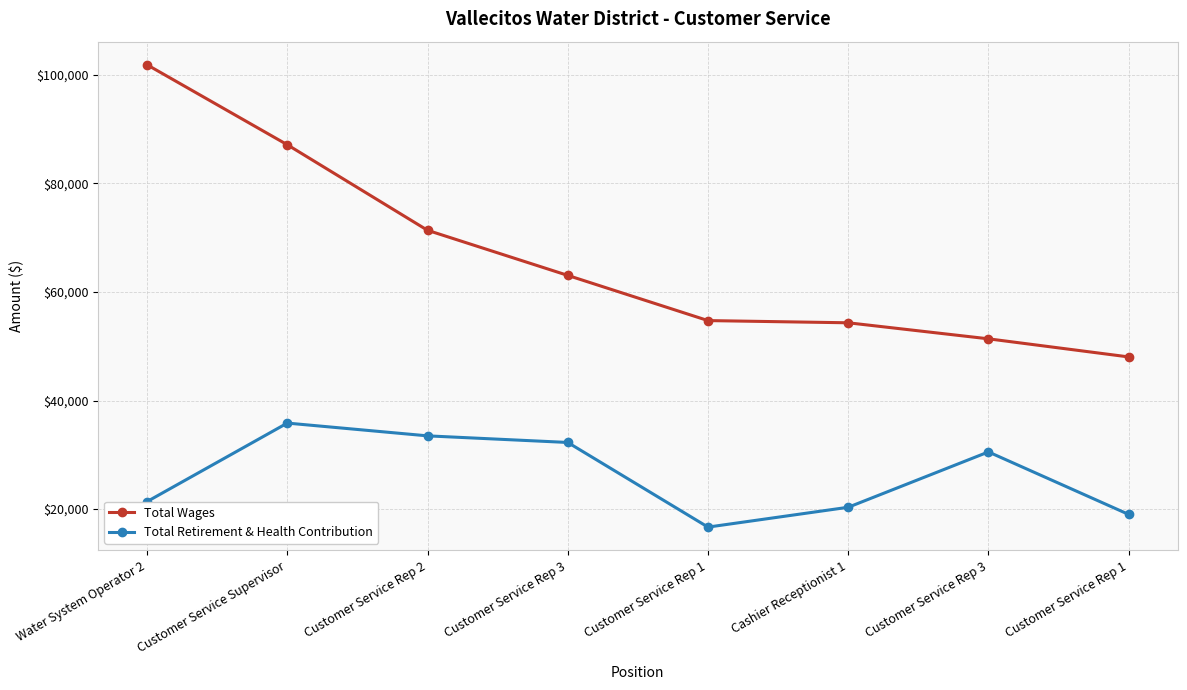

The value of Total Retirement & Health Contribution at Customer Service Supervisor is 11063. True or false?

False